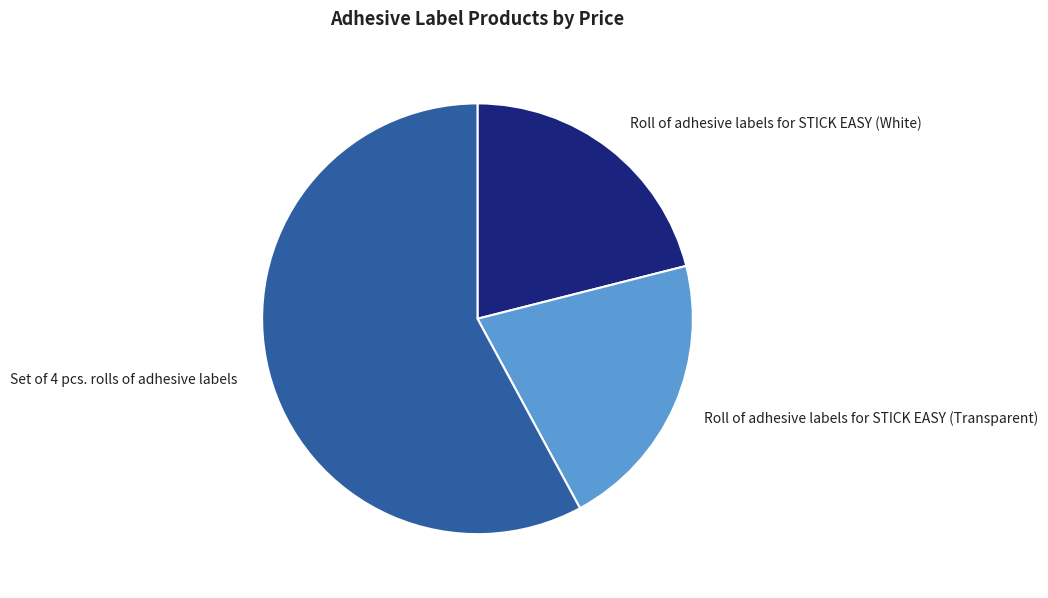

What is the largest slice in the pie chart?

Set of 4 pcs. rolls of adhesive labels